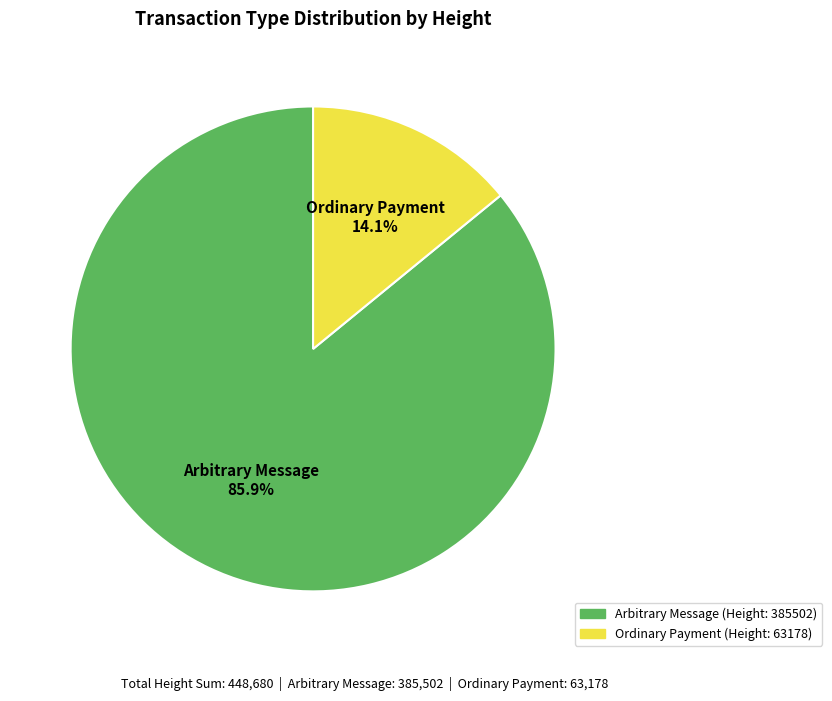

Does any single category account for the majority?

Yes